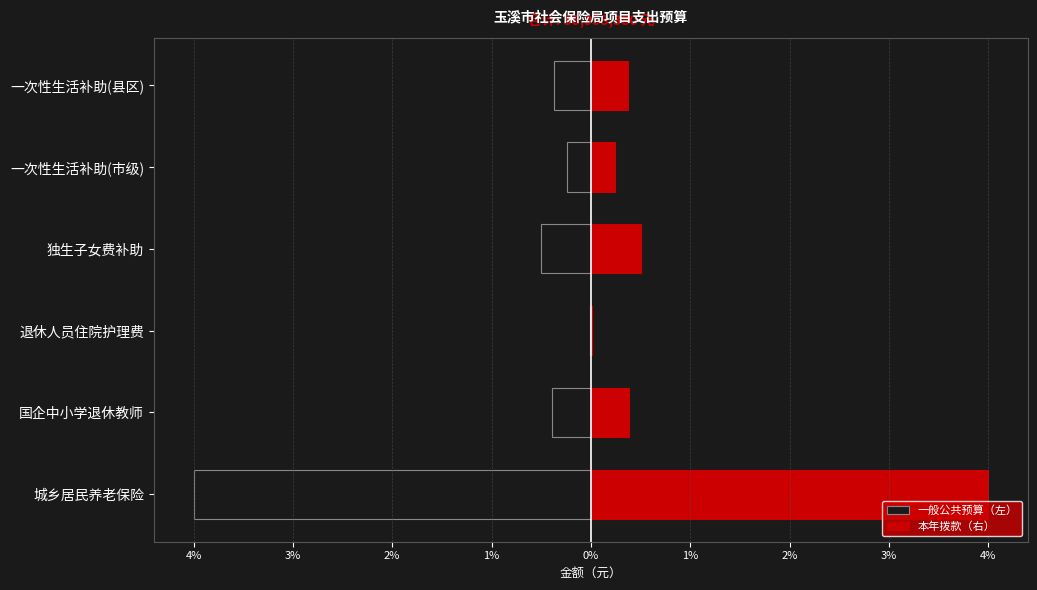

At 城乡居民养老保险, list the series in order from largest to smallest.

本年拨款（右）, 一般公共预算（左）